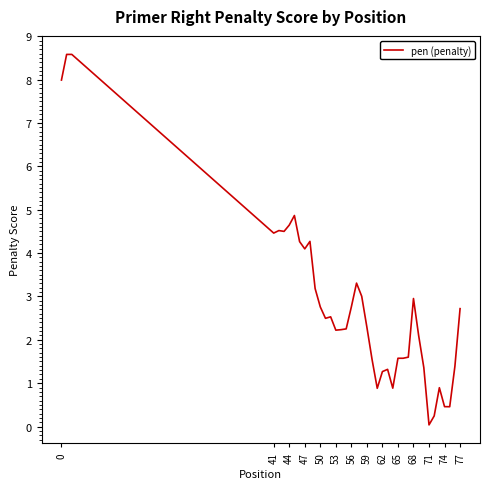

What is the difference between the maximum and minimum values?

8.5